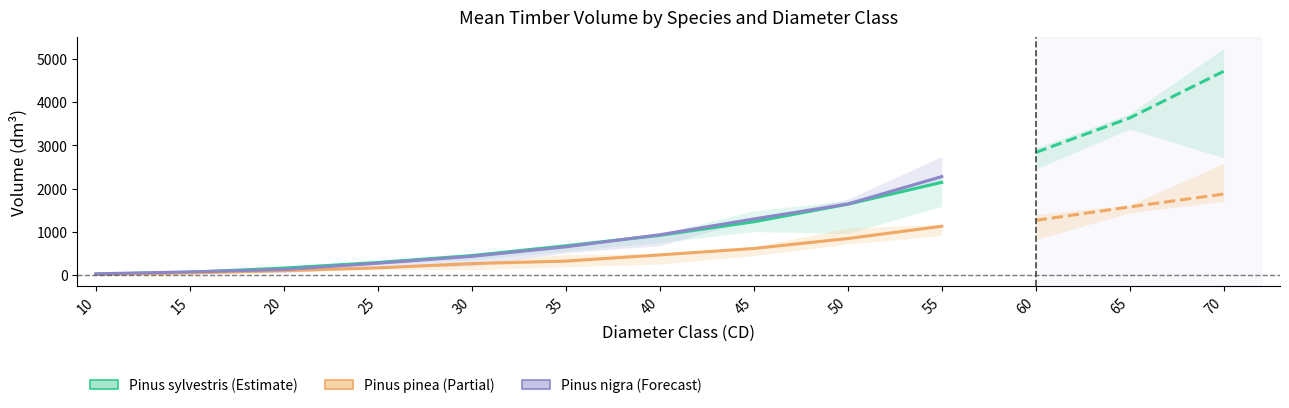

True or false: Pinus nigra has a value of 654.9 at 35.

True